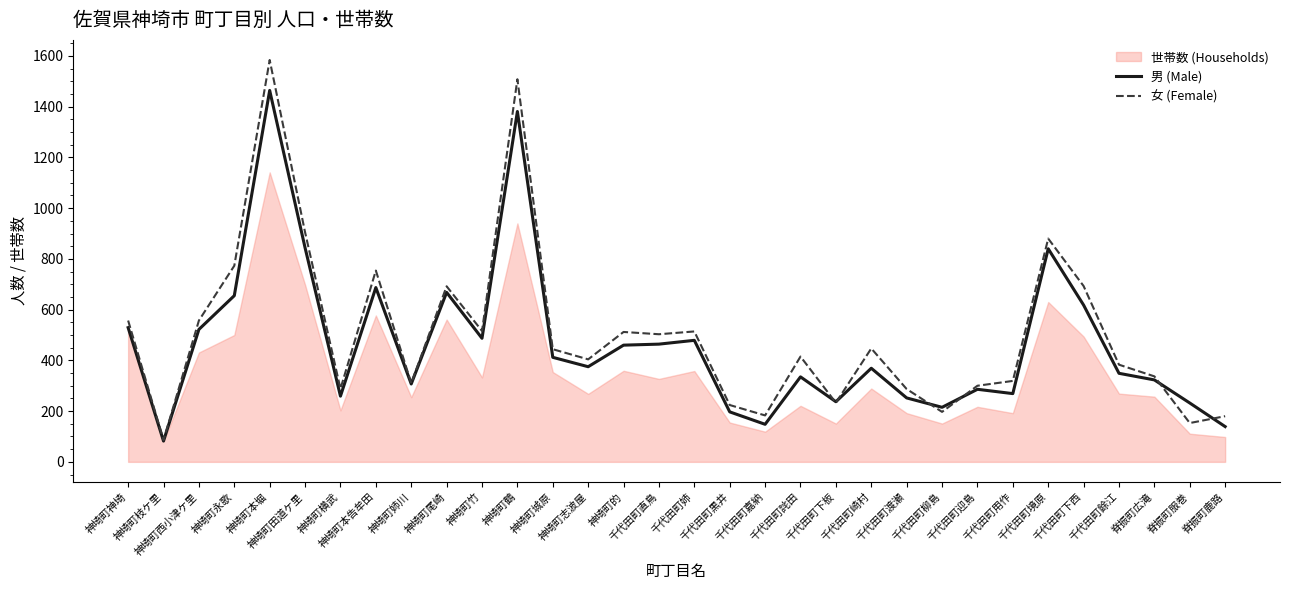

Rank the categories by 男 (Male) value from lowest to highest.

神埼町枝ケ里, 脊振町鹿路, 千代田町嘉納, 千代田町黒井, 千代田町柳島, 脊振町服巻, 千代田町下板, 千代田町渡瀬, 神埼町横武, 千代田町用作, 千代田町迎島, 神埼町姉川, 脊振町広滝, 千代田町詫田, 千代田町餘江, 千代田町崎村, 神埼町志波屋, 神埼町城原, 神埼町的, 千代田町直鳥, 千代田町姉, 神埼町竹, 神埼町西小津ケ里, 神埼町神埼, 千代田町下西, 神埼町永歌, 神埼町尾崎, 神埼町本告牟田, 千代田町境原, 神埼町田道ケ里, 神埼町鶴, 神埼町本堀